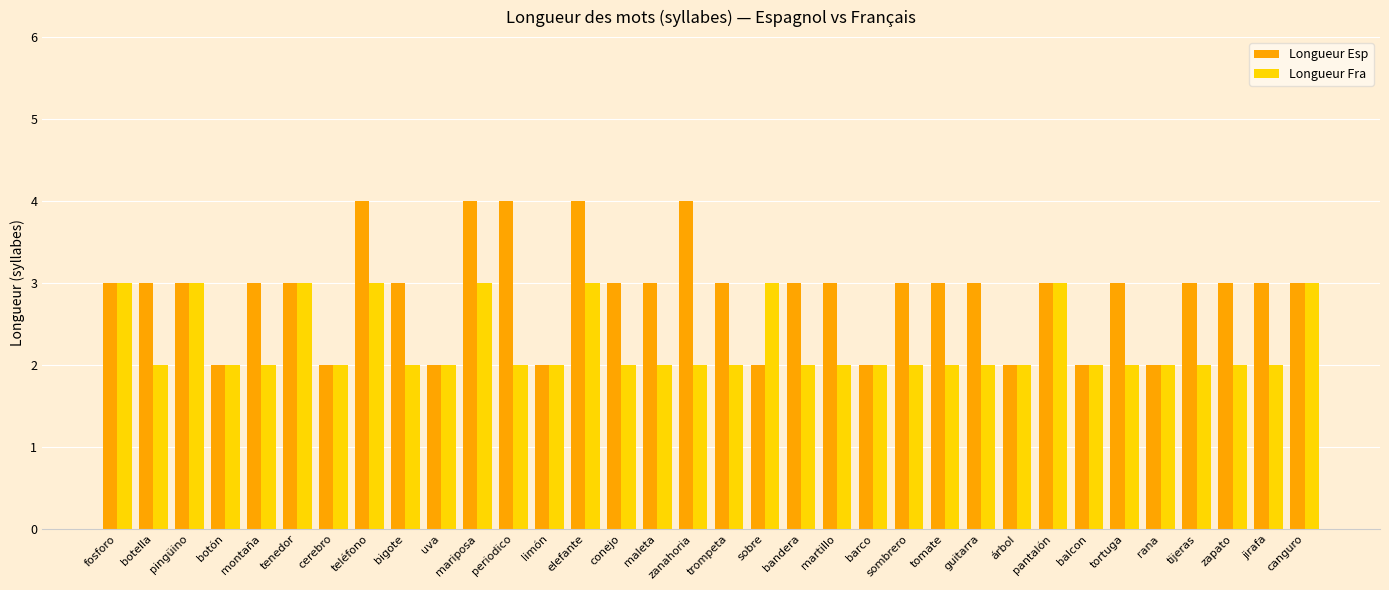

The Longueur Fra series shows 4 at balcon. True or false?

False